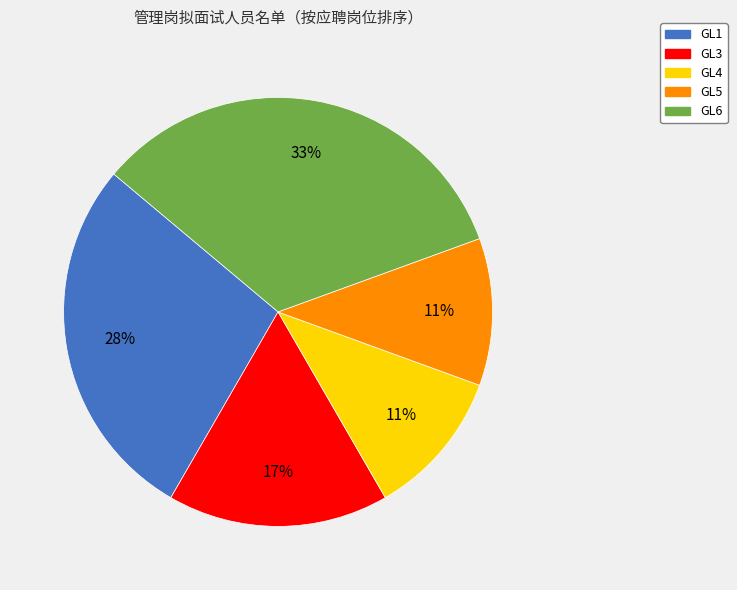

Between GL5 and GL6, which is larger?

GL6